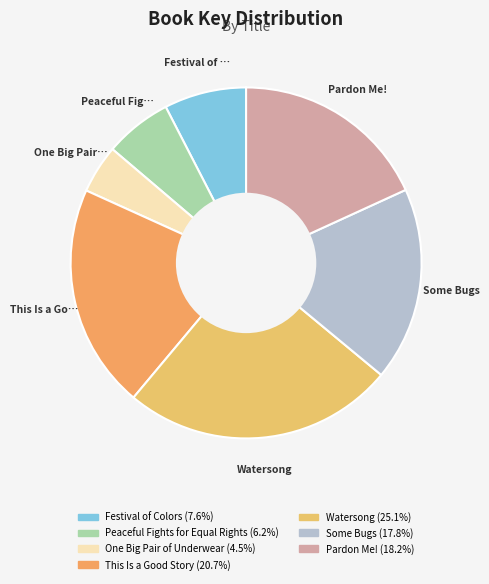

Which category has the biggest portion of the pie?

Watersong